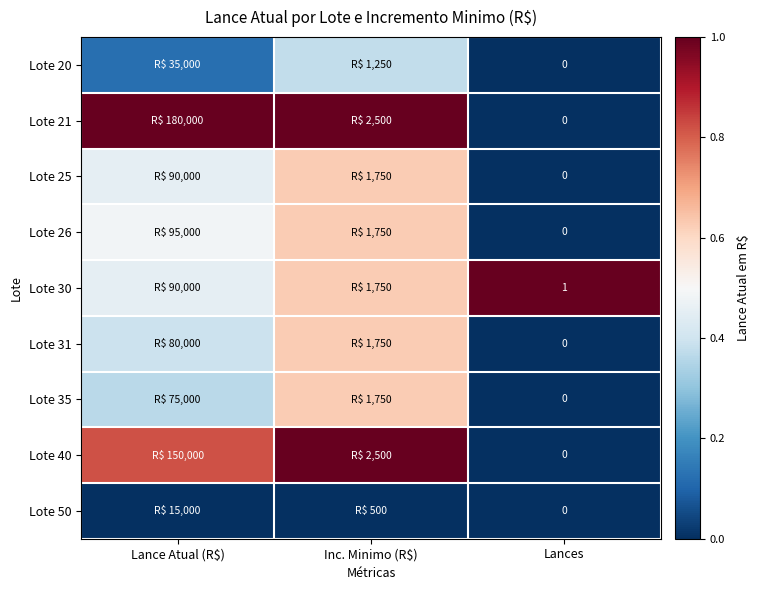

How many distinct data groups are displayed?

9